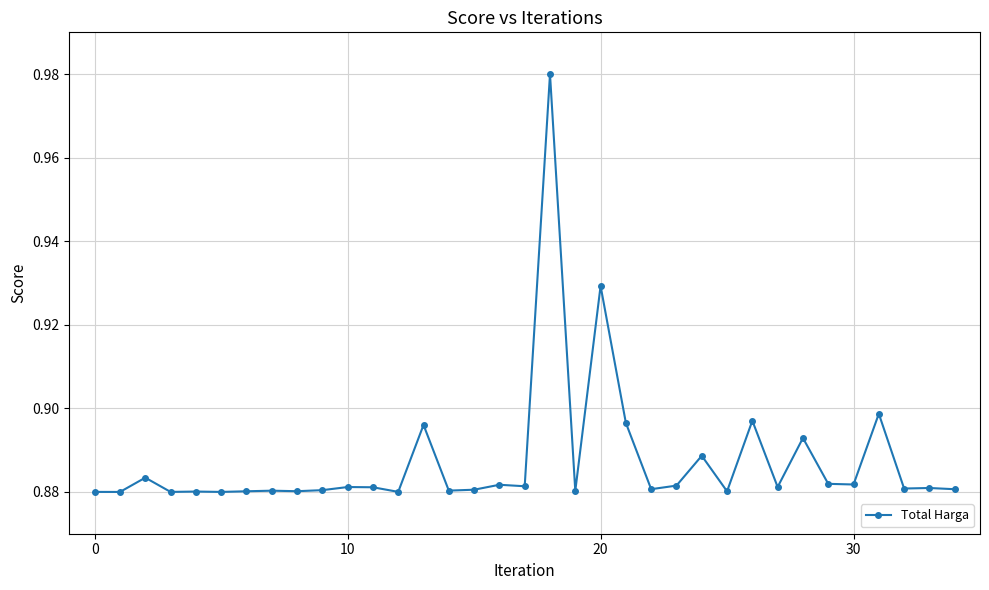

True or false: the data has more than 2 interior local peaks.

True